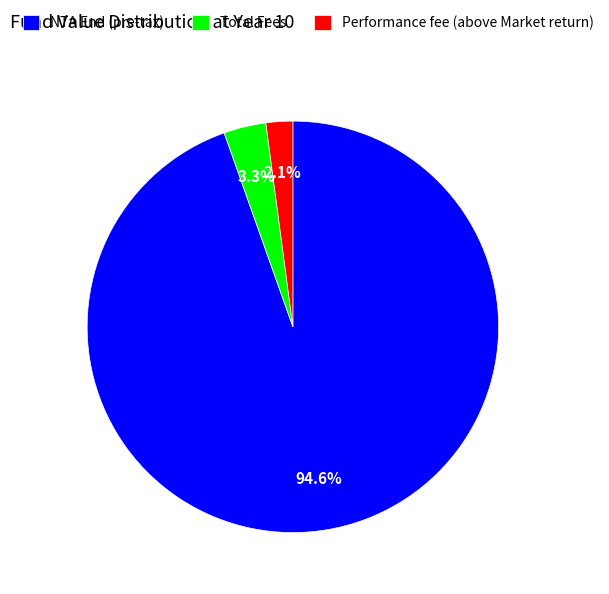

How much of the chart is everything except NTA End (pre-tax)?

5.4%